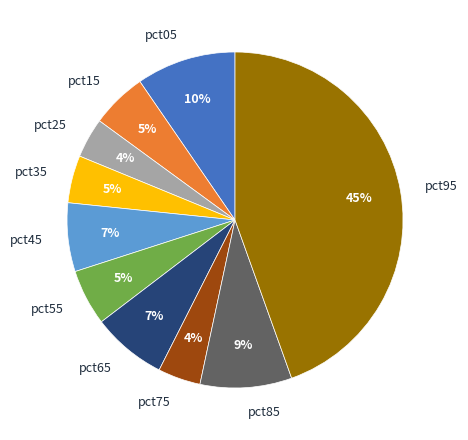

Which category has the biggest portion of the pie?

pct95